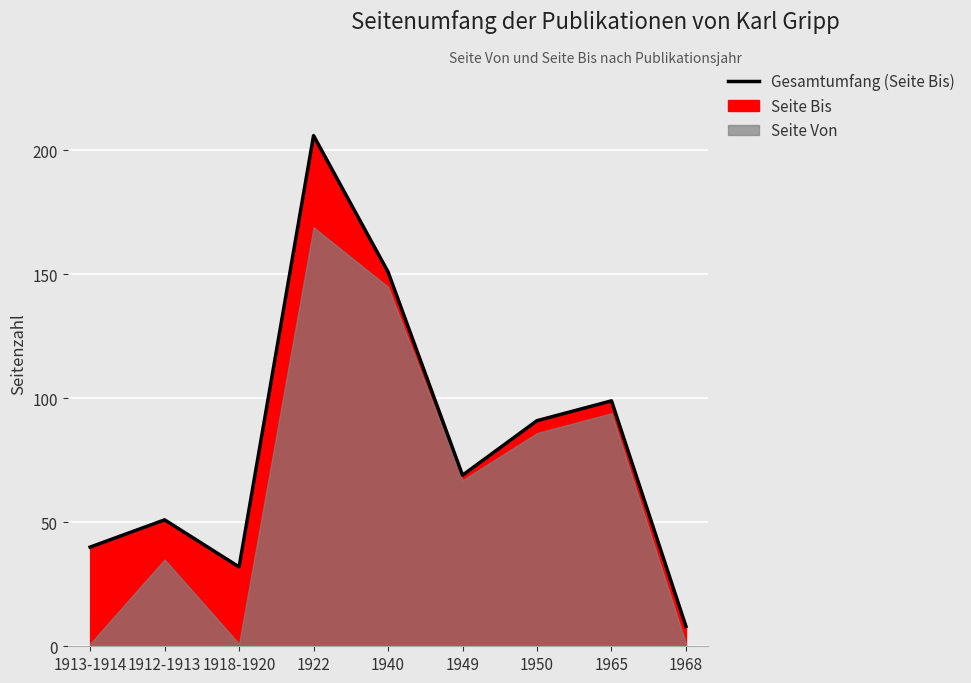

How many points are higher than both their immediate neighbors (excluding endpoints)?

3